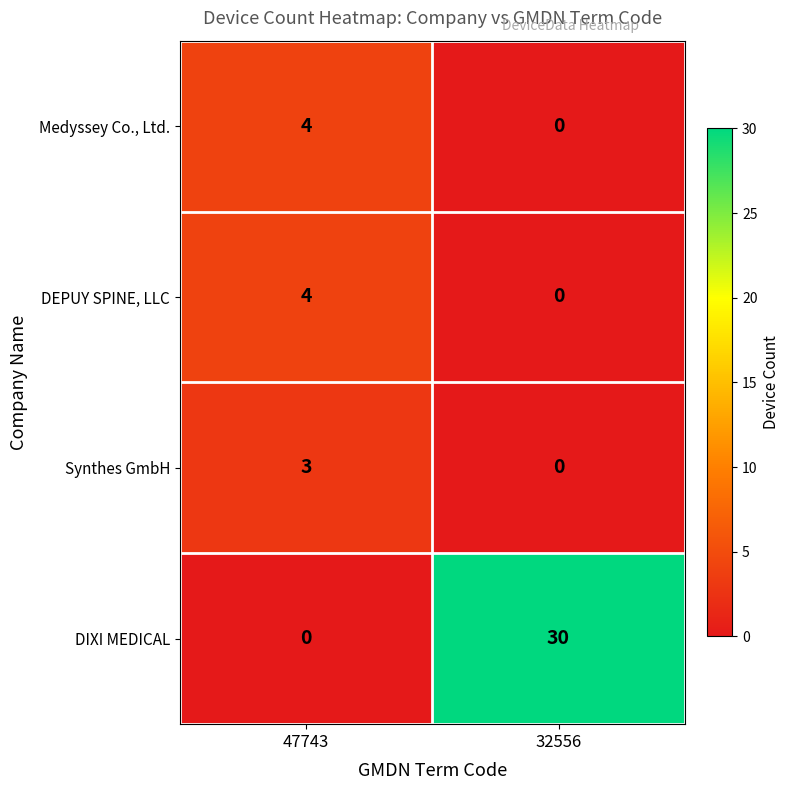

True or false: Medyssey Co., Ltd. has a value of 0 at 32556.

True